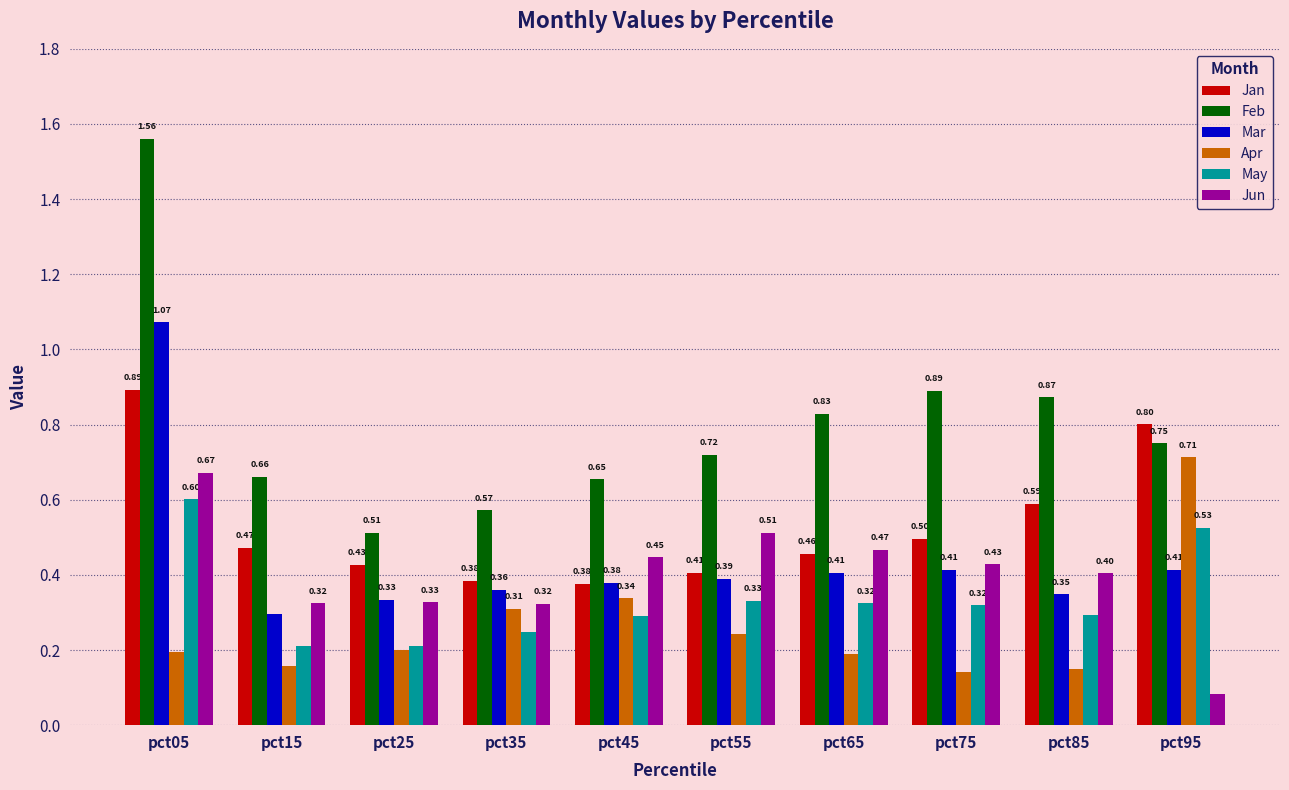

Which series changed the most between pct85 and pct95?

Apr